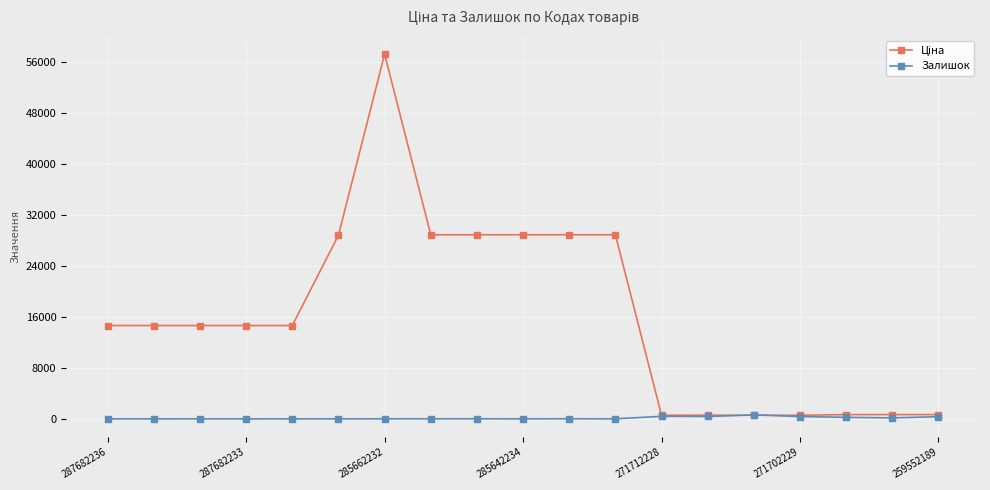

At how many categories does at least one series exceed 9197?

12